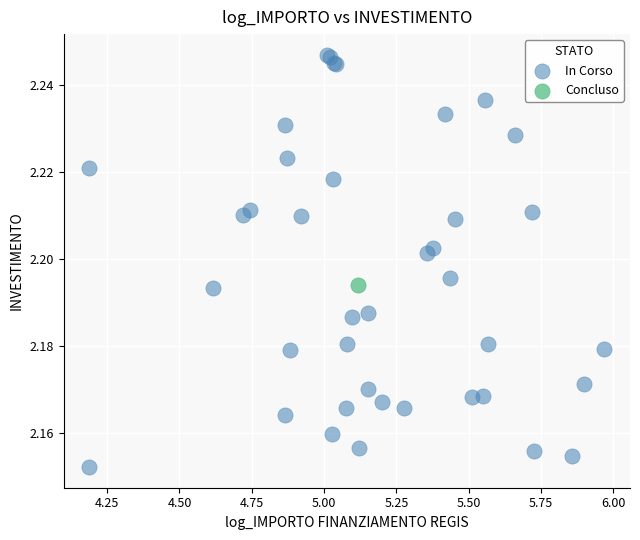

What are all the series names shown in the legend?

In Corso, Concluso